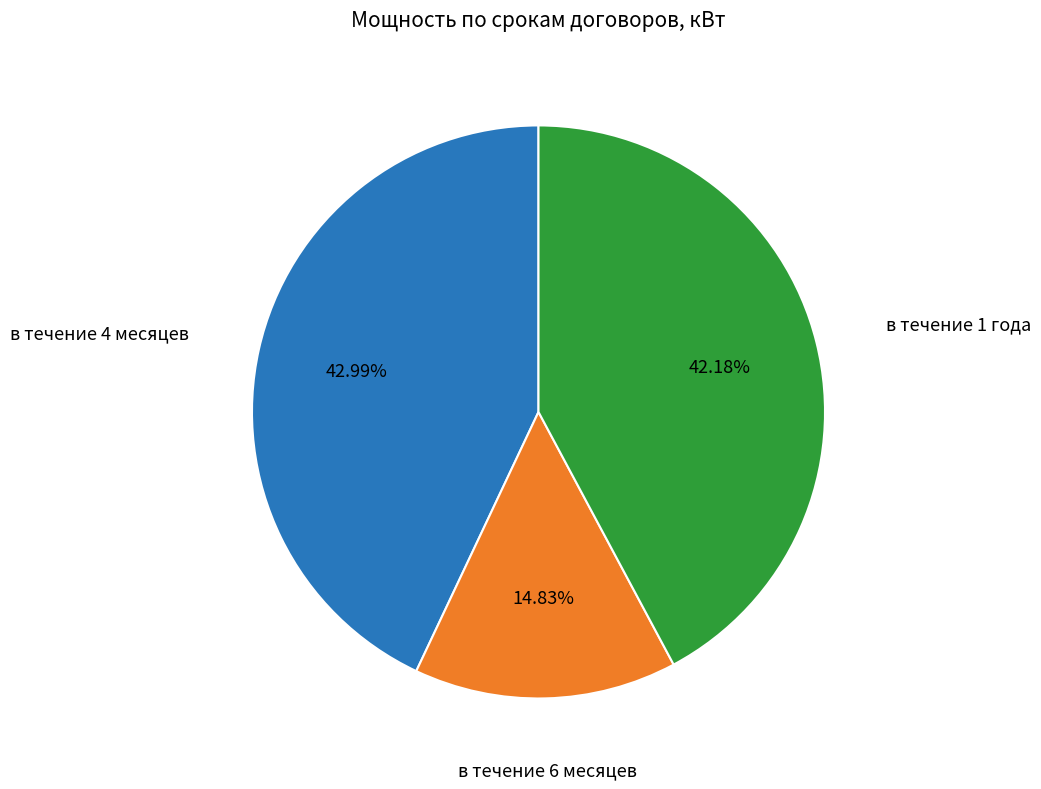

Combined, what portion of the pie is в течение 1 года and в течение 6 месяцев?

57.0%